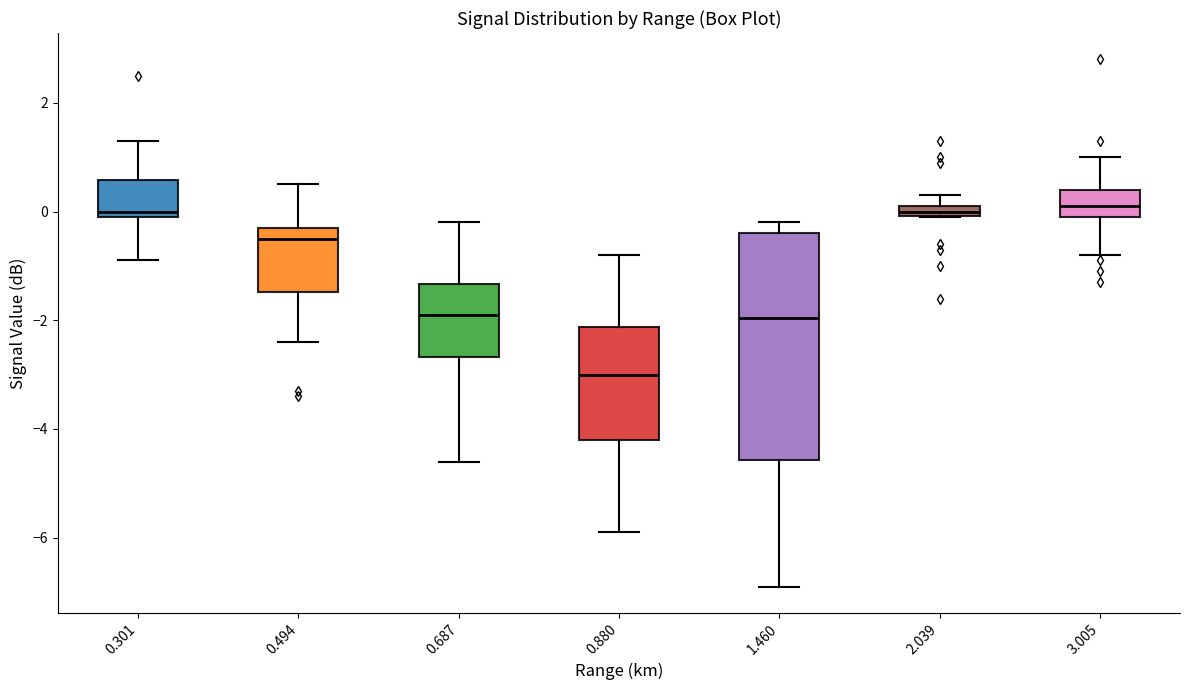

Where does the median line of the box at x = 0.880 sit on the y-axis? The values are not printed on the chart, so give them approximately, as read against the axis.

-3.0